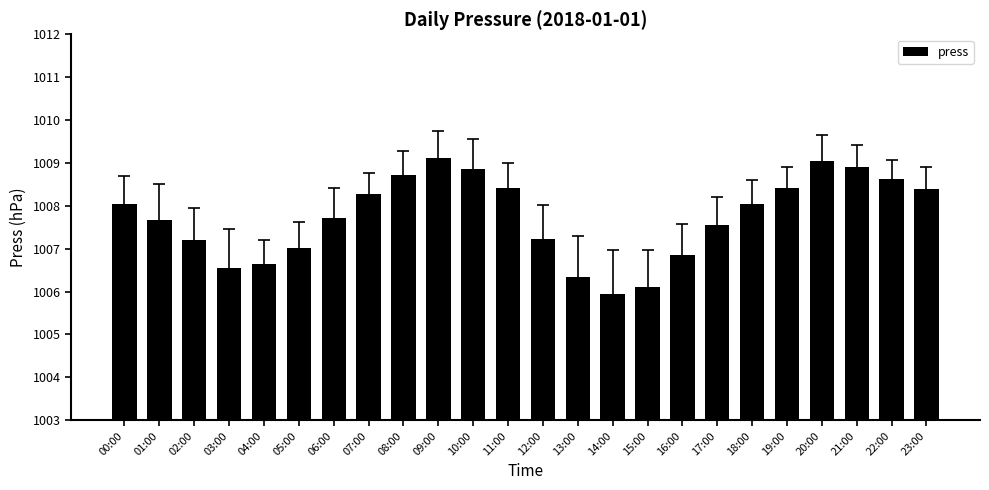

The value at 06:00 is 1007.7. True or false?

True